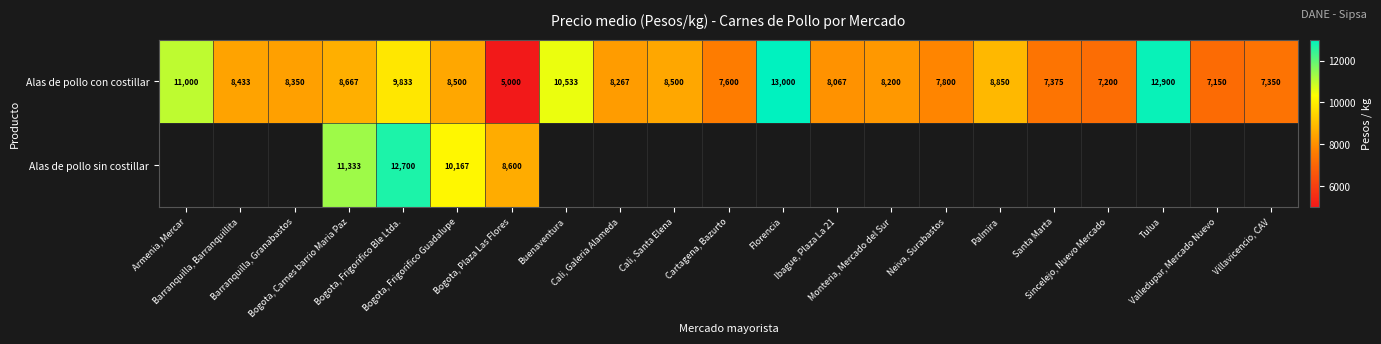

At how many categories does at least one series exceed 10140?

7